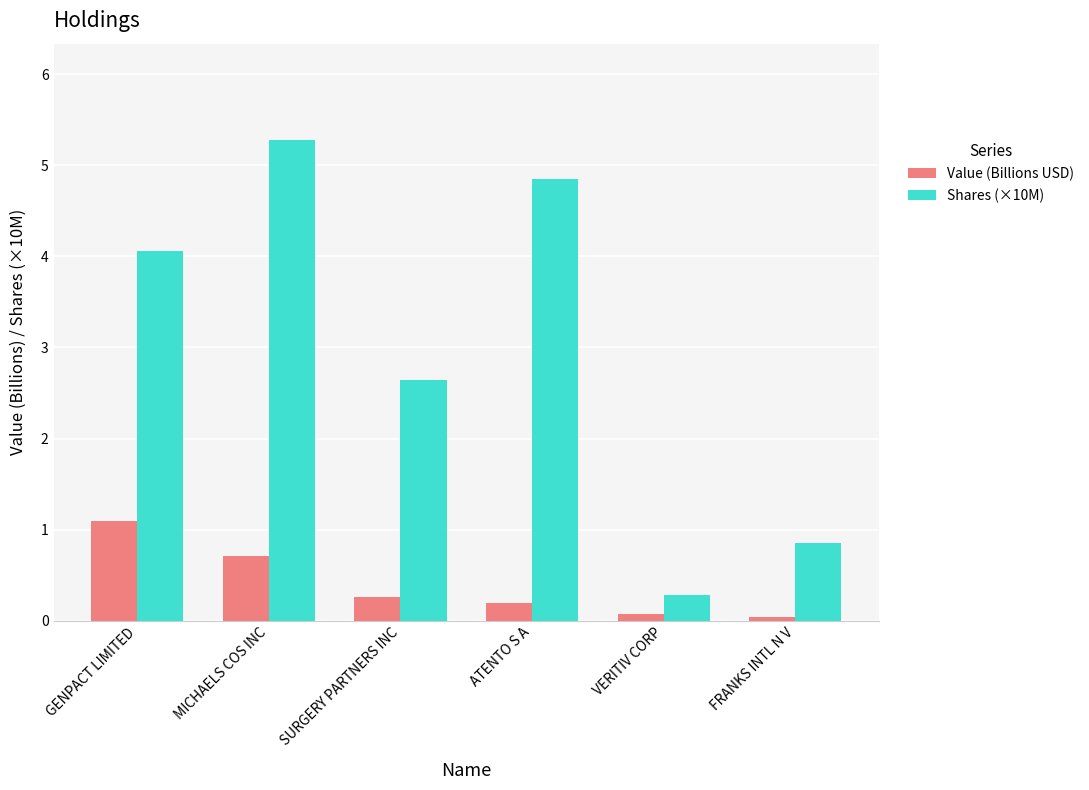

Which series has the largest total across all categories?

Shares (×10M)